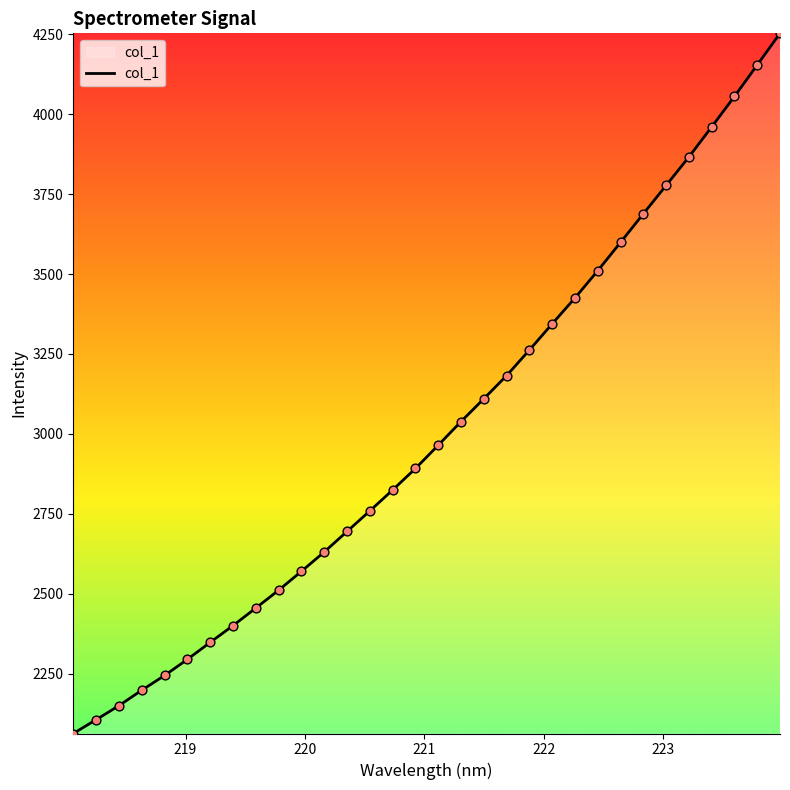

What is the greatest value displayed?

4252.8